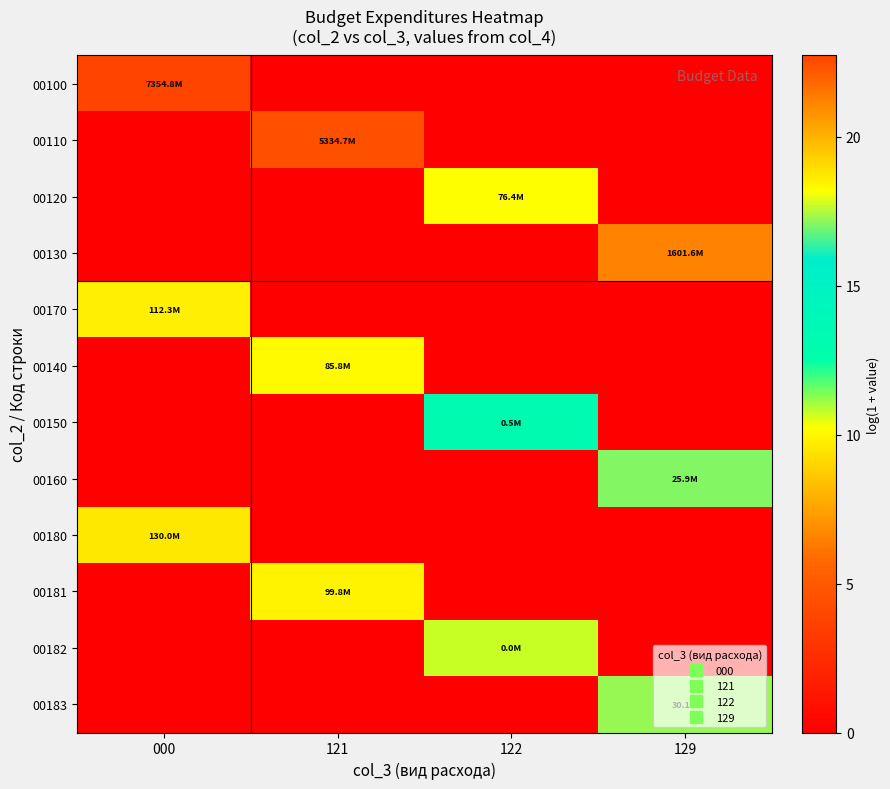

Reading left to right, list all the values displayed in this chart.

00100: 000=22.7	121=0.0	122=0.0	129=0.0
00110: 000=0.0	121=22.4	122=0.0	129=0.0
00120: 000=0.0	121=0.0	122=18.2	129=0.0
00130: 000=0.0	121=0.0	122=0.0	129=21.2
00170: 000=18.5	121=0.0	122=0.0	129=0.0
00140: 000=0.0	121=18.3	122=0.0	129=0.0
00150: 000=0.0	121=0.0	122=13.1	129=0.0
00160: 000=0.0	121=0.0	122=0.0	129=17.1
00180: 000=18.7	121=0.0	122=0.0	129=0.0
00181: 000=0.0	121=18.4	122=0.0	129=0.0
00182: 000=0.0	121=0.0	122=10.7	129=0.0
00183: 000=0.0	121=0.0	122=0.0	129=17.2